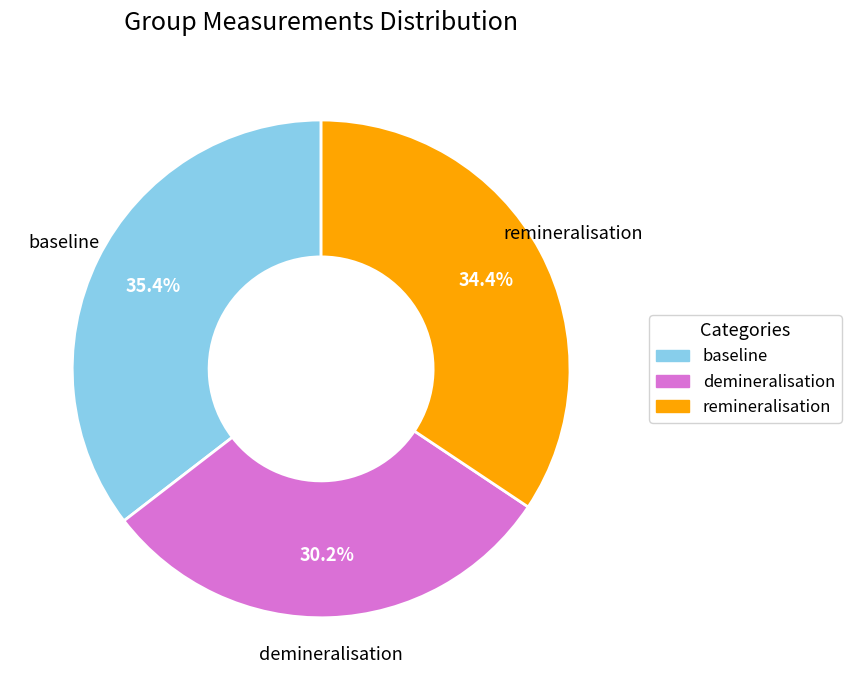

To the nearest percent, what portion does demineralisation represent?

30%